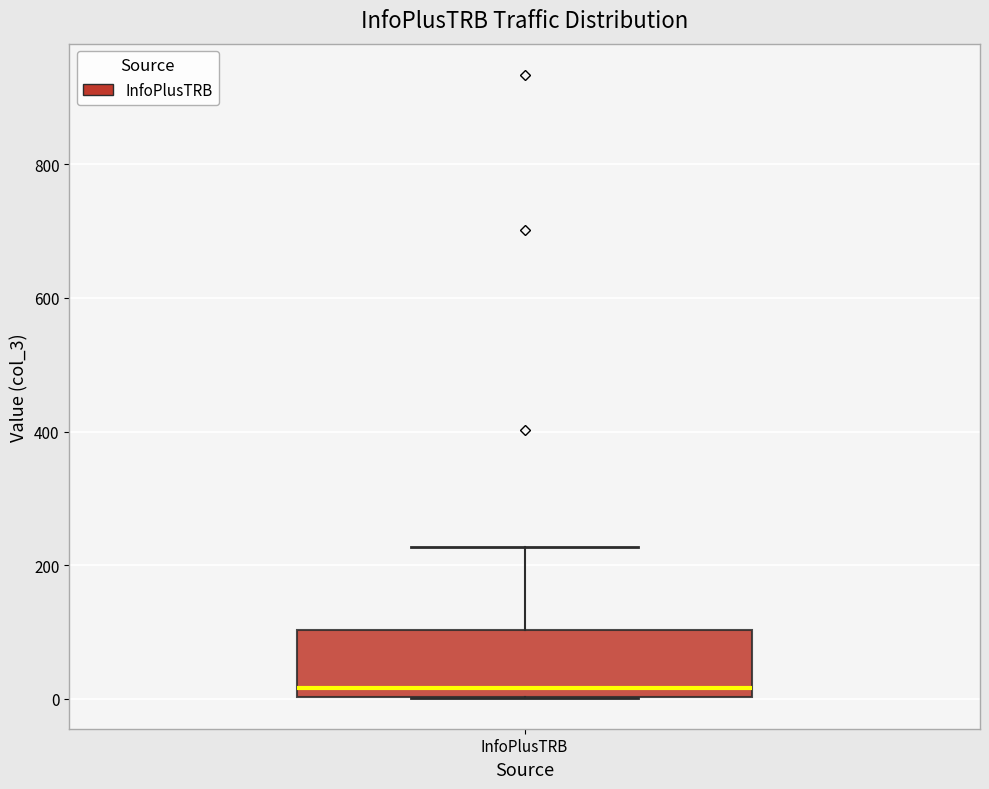

Transcribe this box plot: give where the median line is, the range the box spans, and where the two whiskers end, as read against the y-axis. The values are not printed on the chart, so give them approximately, as read against the axis.

median 20, box 0 to 100, whiskers 0 to 220